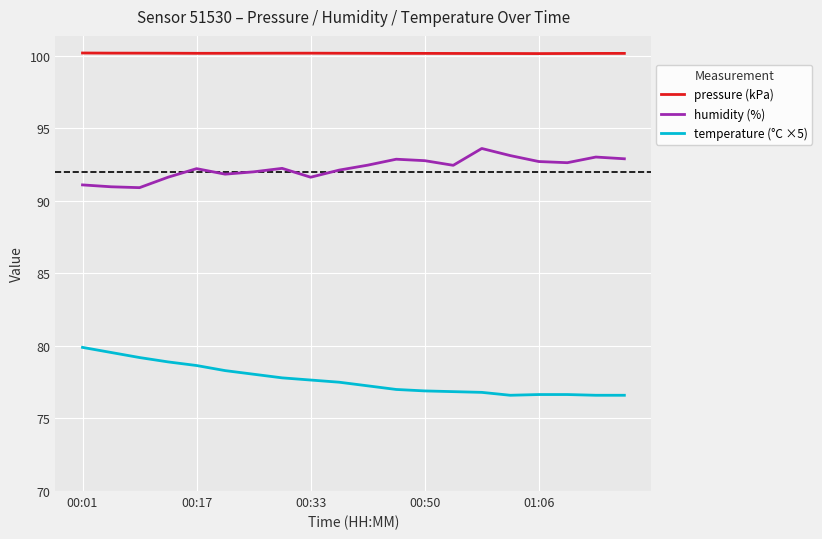

What is the sum of all humidity (%) values?

1845.2